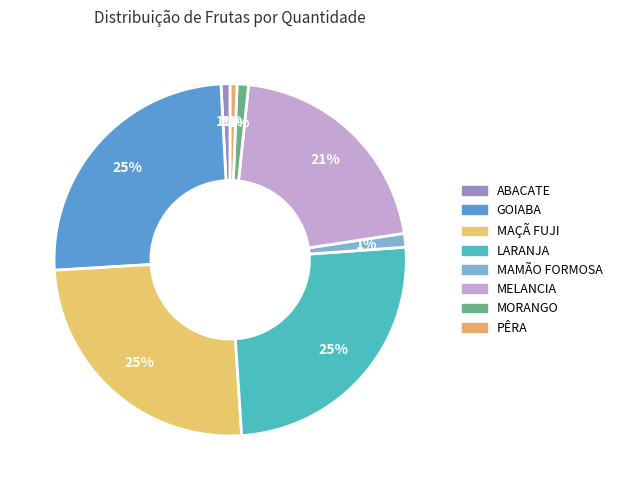

How many segments does this pie chart have?

8